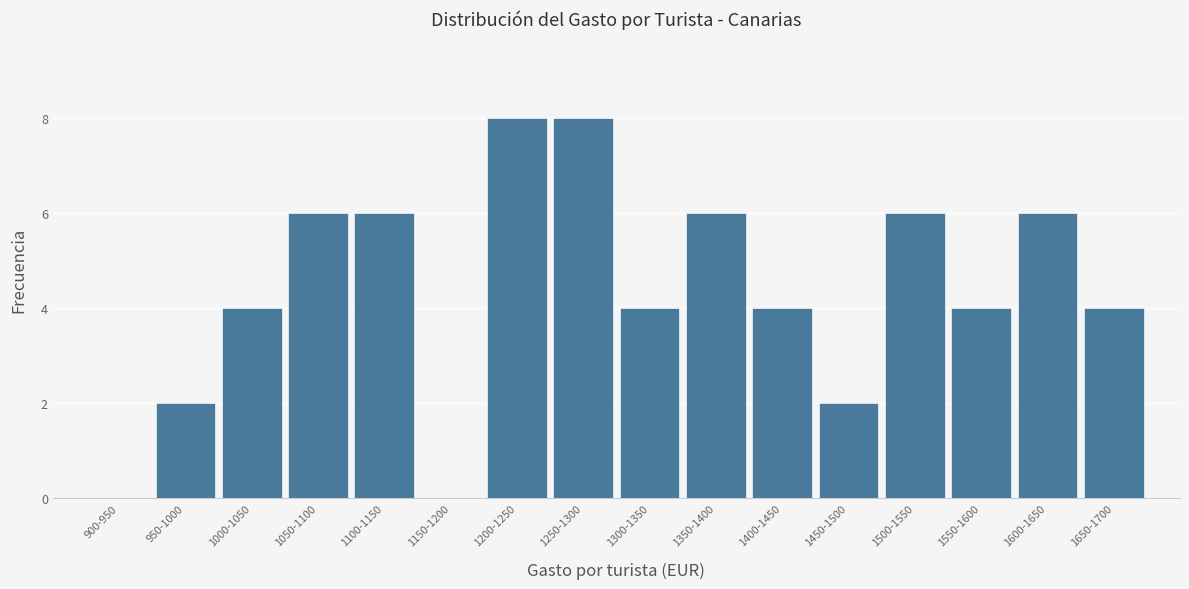

Reading left to right, list all the values displayed in this chart.

900-950=0	950-1000=2	1000-1050=4	1050-1100=6	1100-1150=6	1150-1200=0	1200-1250=8	1250-1300=8	1300-1350=4	1350-1400=6	1400-1450=4	1450-1500=2	1500-1550=6	1550-1600=4	1600-1650=6	1650-1700=4